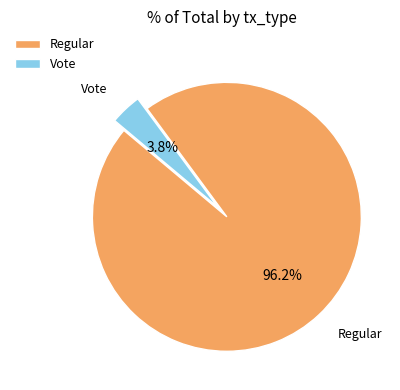

Is it true that Vote is 4% of the pie?

True